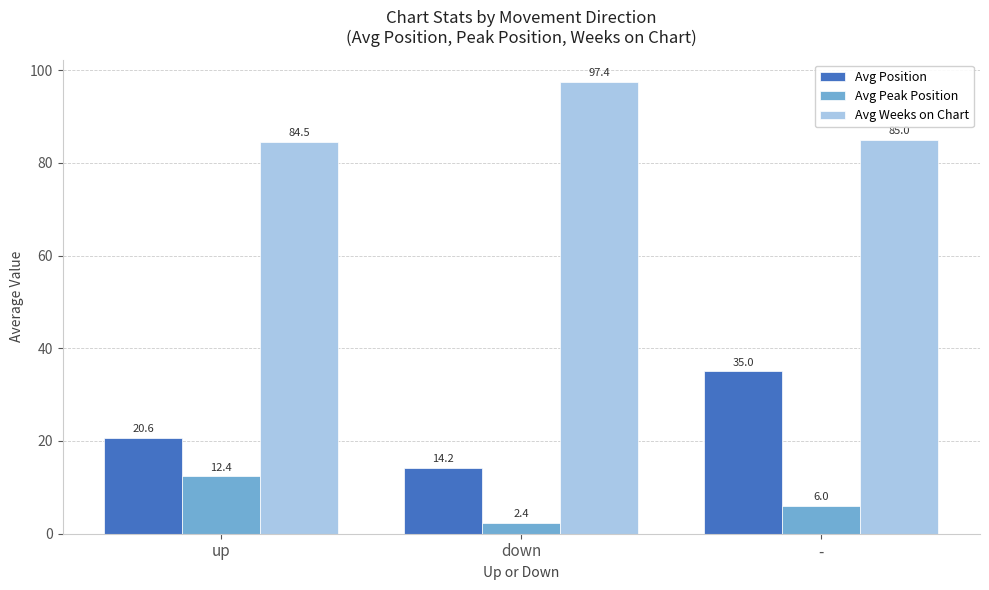

List the series in order of their overall mean, highest first.

Avg Weeks on Chart, Avg Position, Avg Peak Position